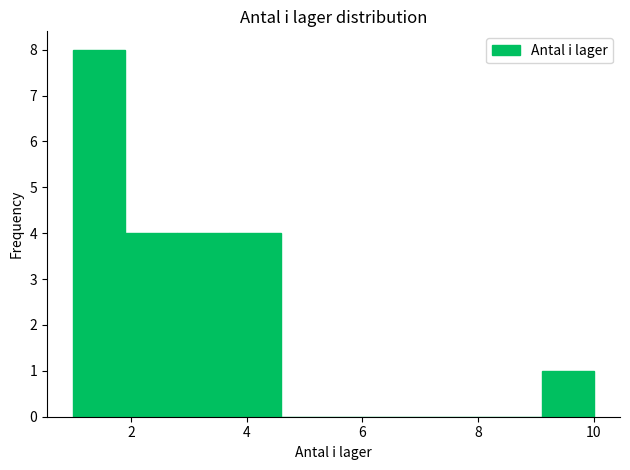

How tall is the bar that spans 1.9 to 2.8 on the x-axis? Neither the bar edges nor the heights are printed on the chart, so give them approximately, as read against the axes.

4